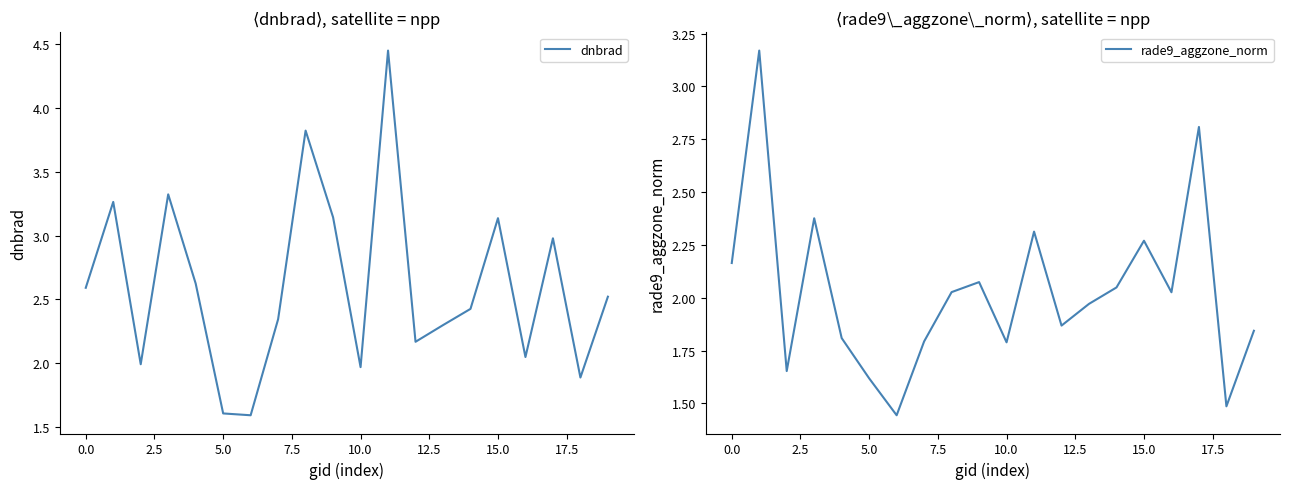

What position from the left is 10?

11